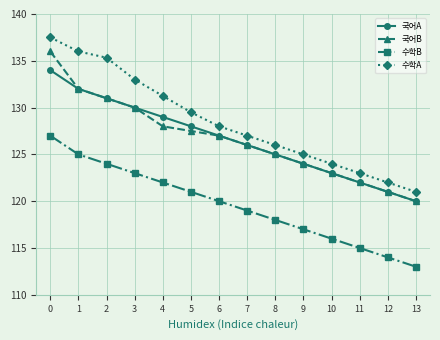

Which label corresponds to the smallest value in the chart?

13